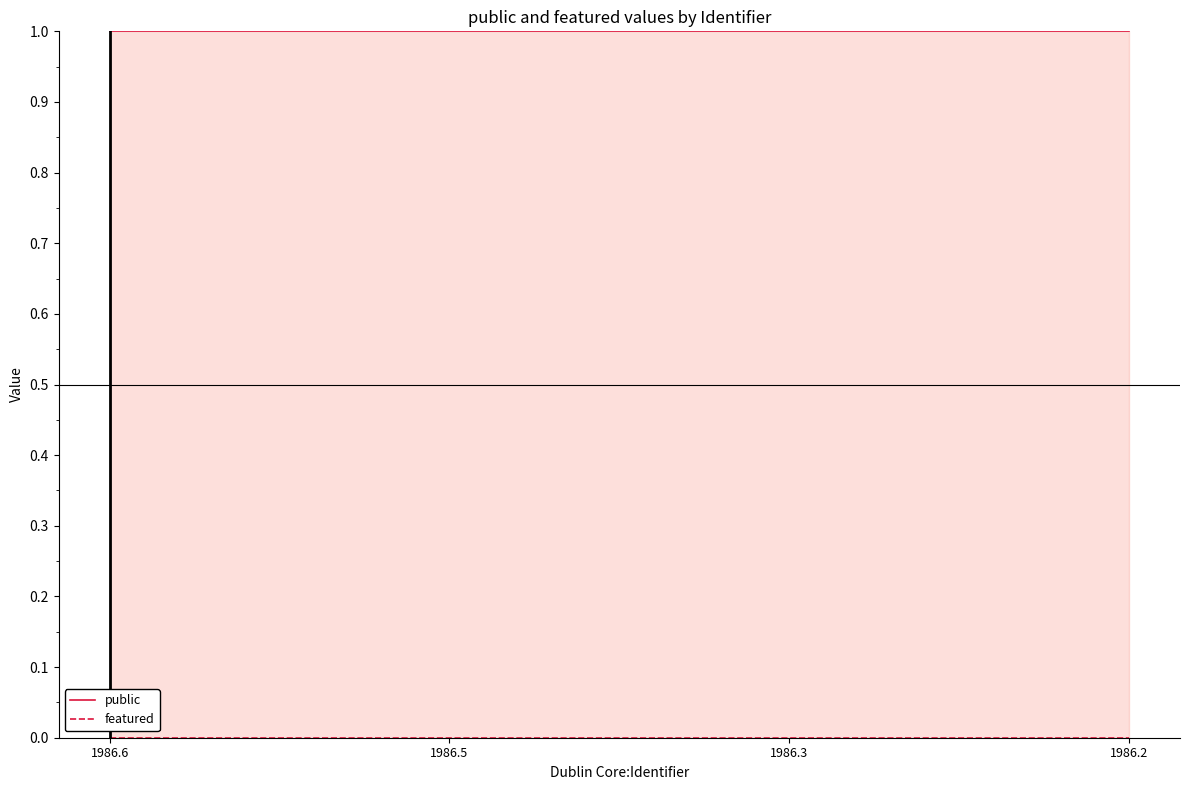

What are all the series names shown in the legend?

public, featured